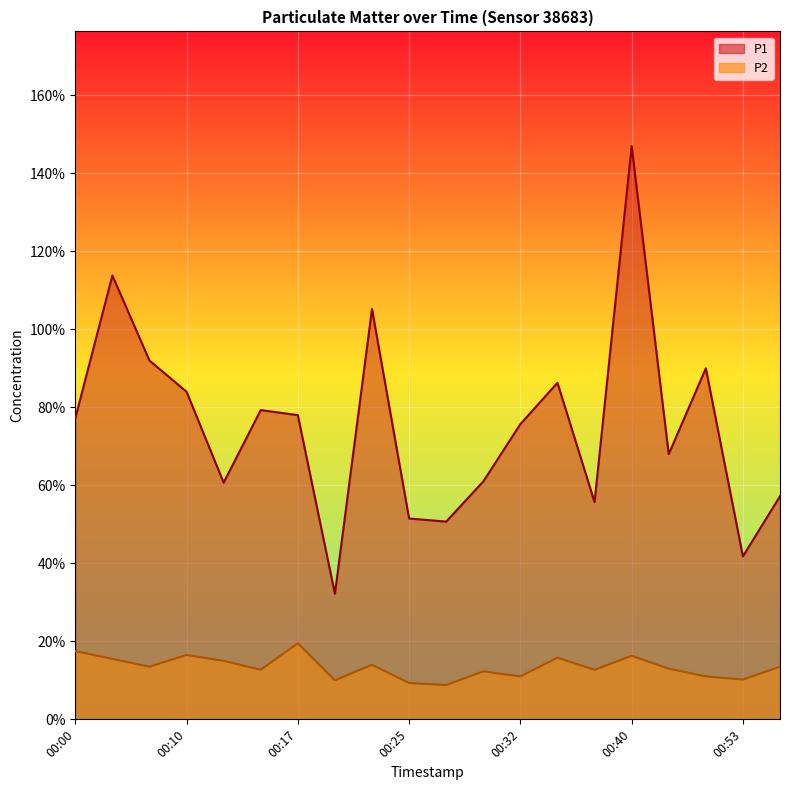

What is the spread (max minus min) of values at 00:22?

9.1